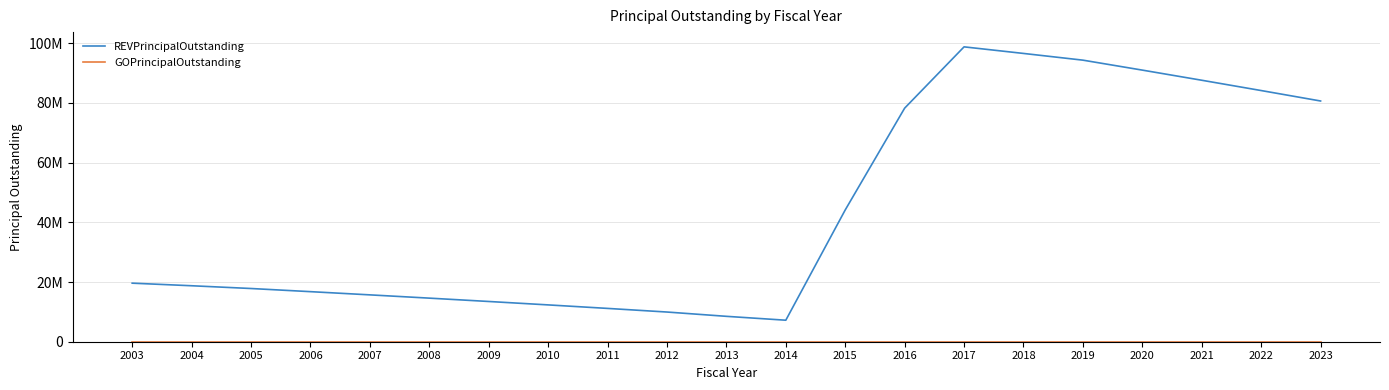

True or false: GOPrincipalOutstanding and REVPrincipalOutstanding intersect in this chart.

False